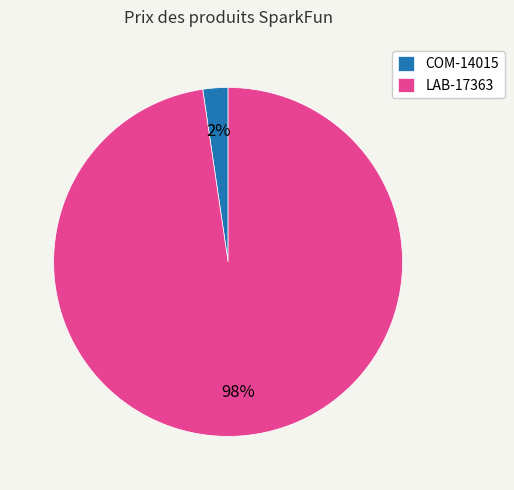

Count the number of slices in the pie.

2